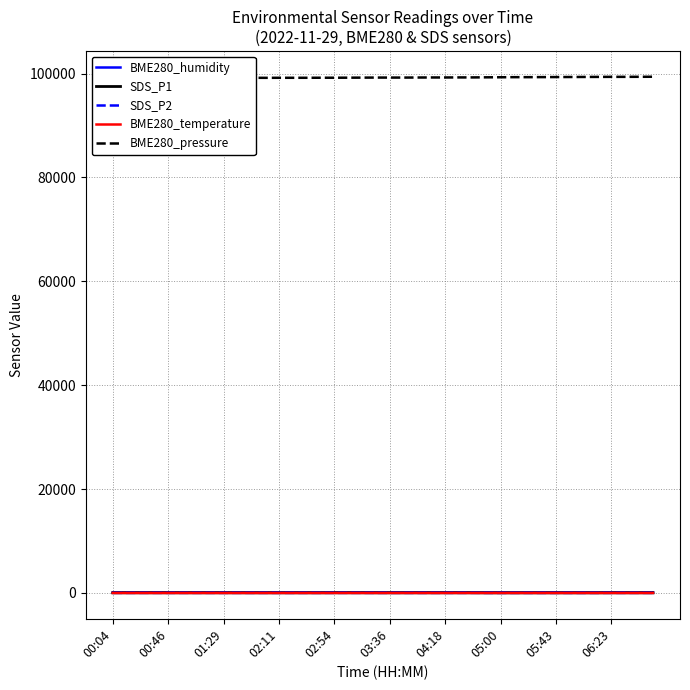

What is the average value of the BME280_humidity series?

90.7